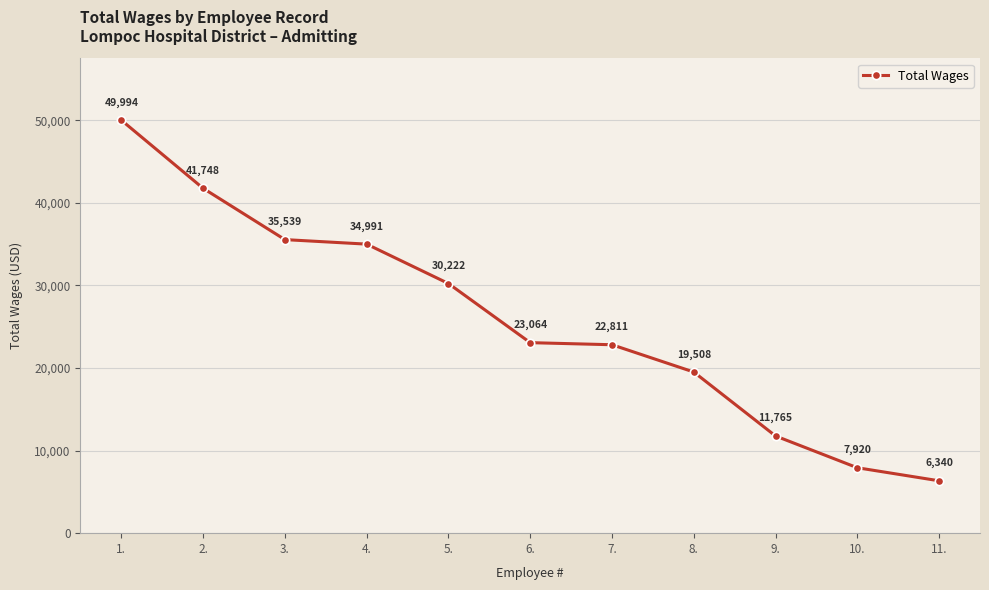

Approximately how many times larger is the value at 8. compared to 7.?

0.9